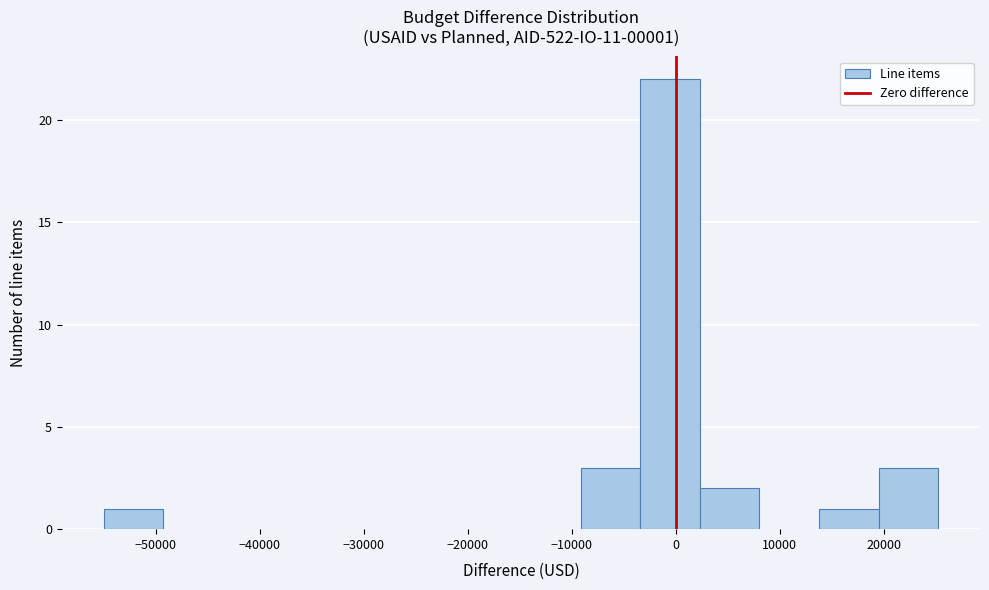

Which range on the x-axis has the tallest bar?

-3000 to 2000